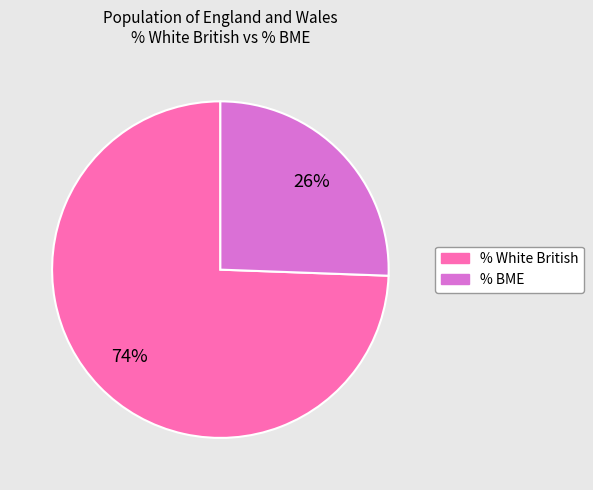

Is there any slice that represents more than half of the pie?

Yes